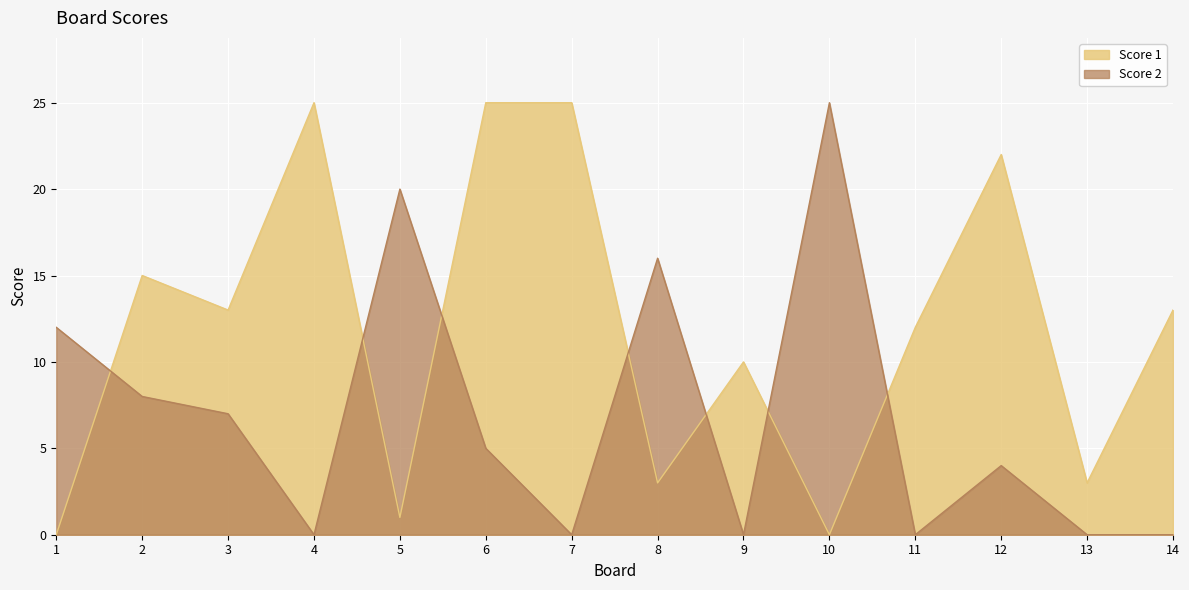

What are all the series names shown in the legend?

Score 1, Score 2